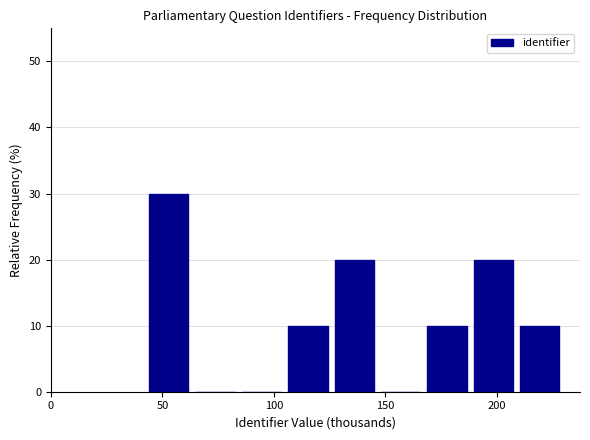

How tall is the bar that spans 165 to 190 on the x-axis? Neither the bar edges nor the heights are printed on the chart, so give them approximately, as read against the axes.

10